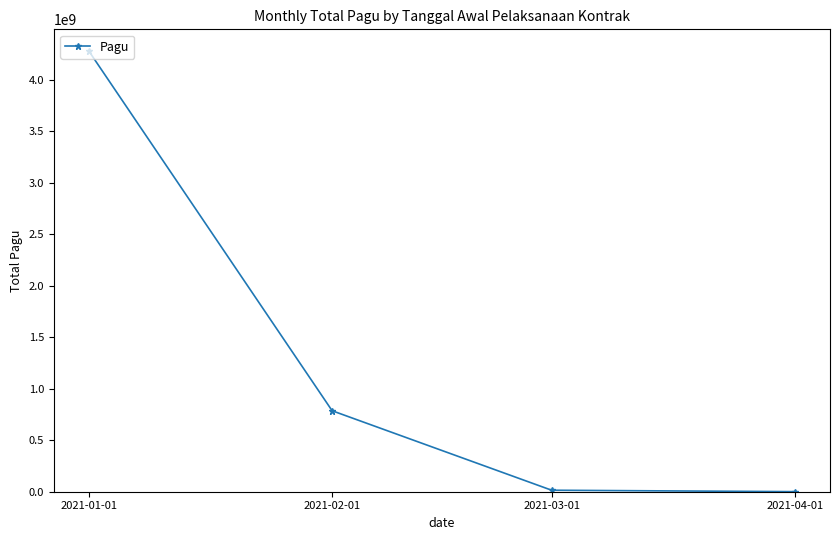

What value does the data have at 2021-02-01?

786800500